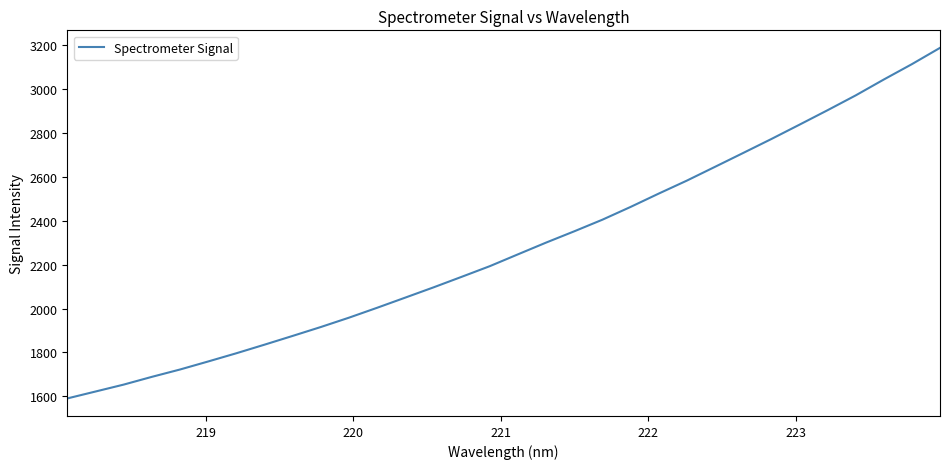

What is the maximum value shown in the chart?

3189.0